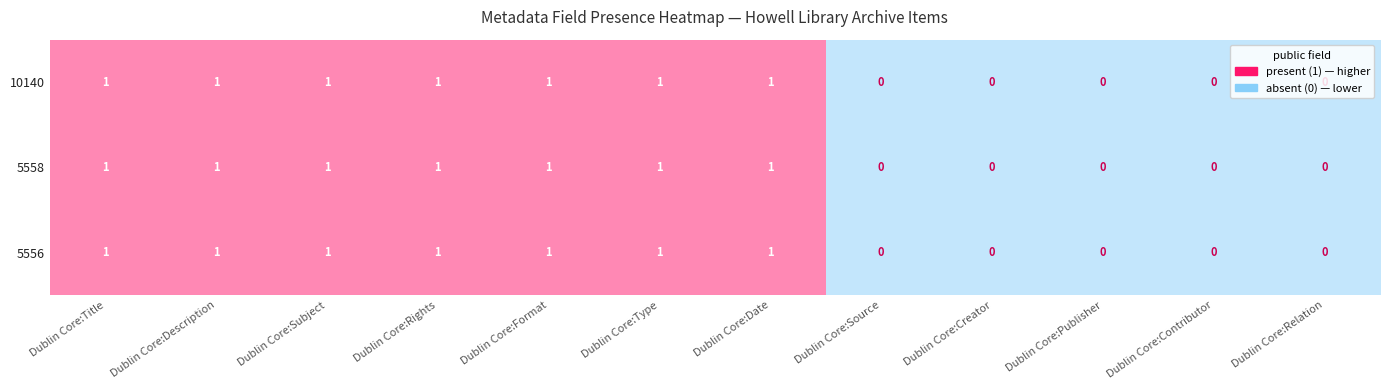

How many 10140 values are between 0 and 1?

12